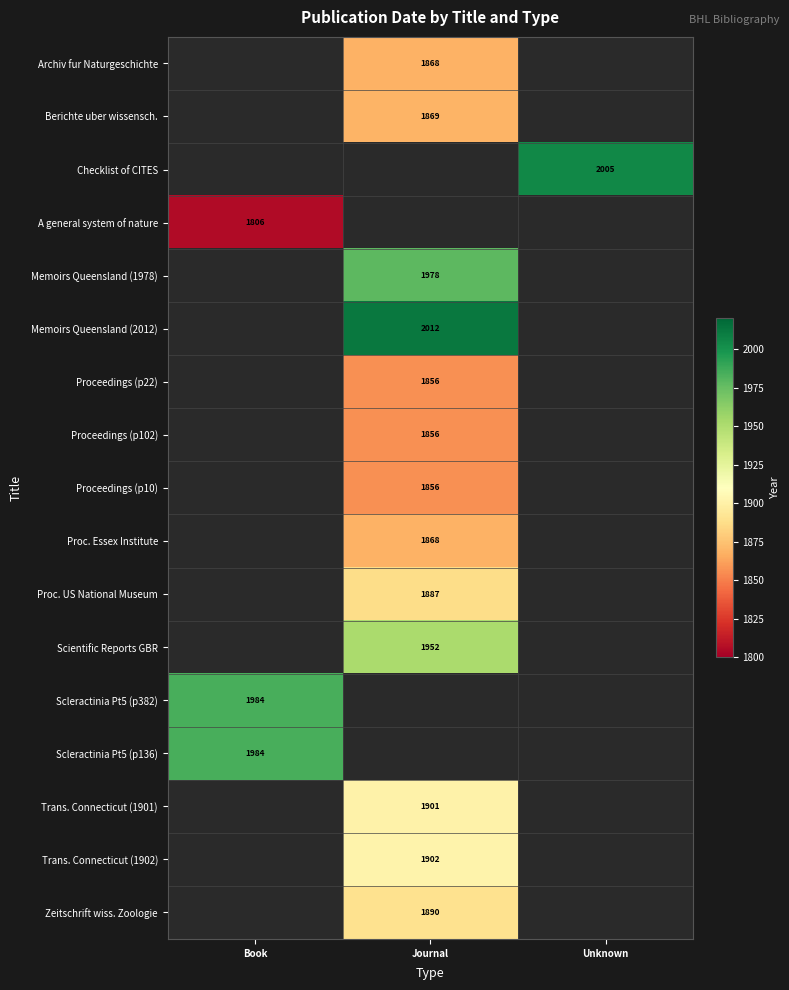

The Proceedings (p102) series shows 3081 at Journal. True or false?

False